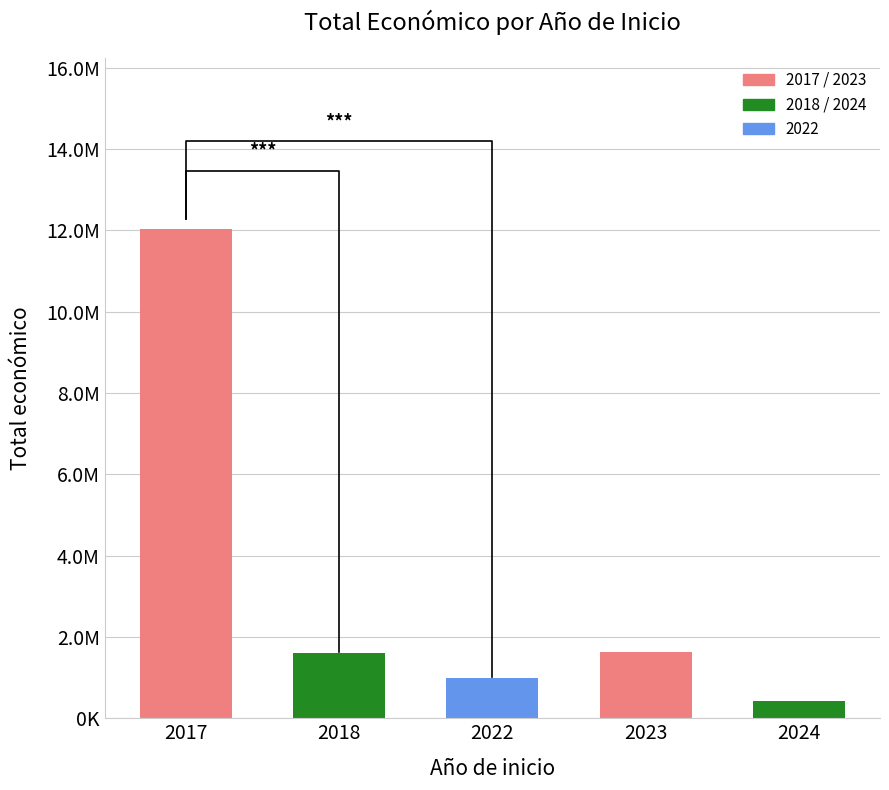

What is the greatest value displayed?

12025873